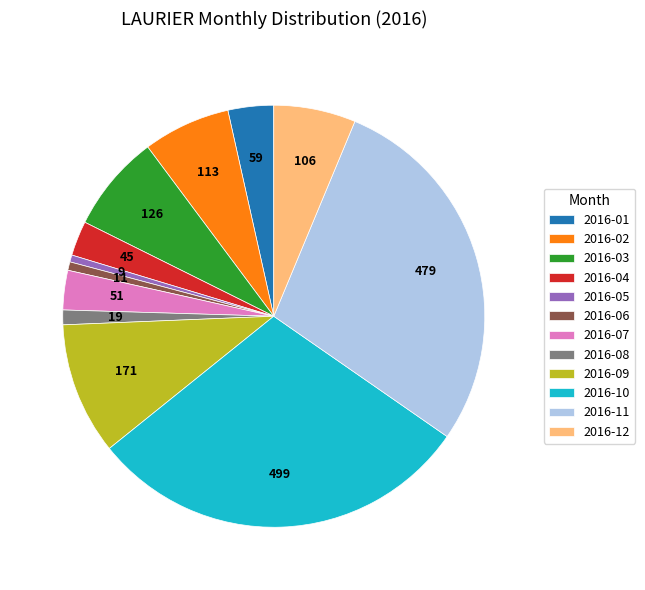

What is the ratio of the value at 2016-09 to the value at 2016-11?

0.4